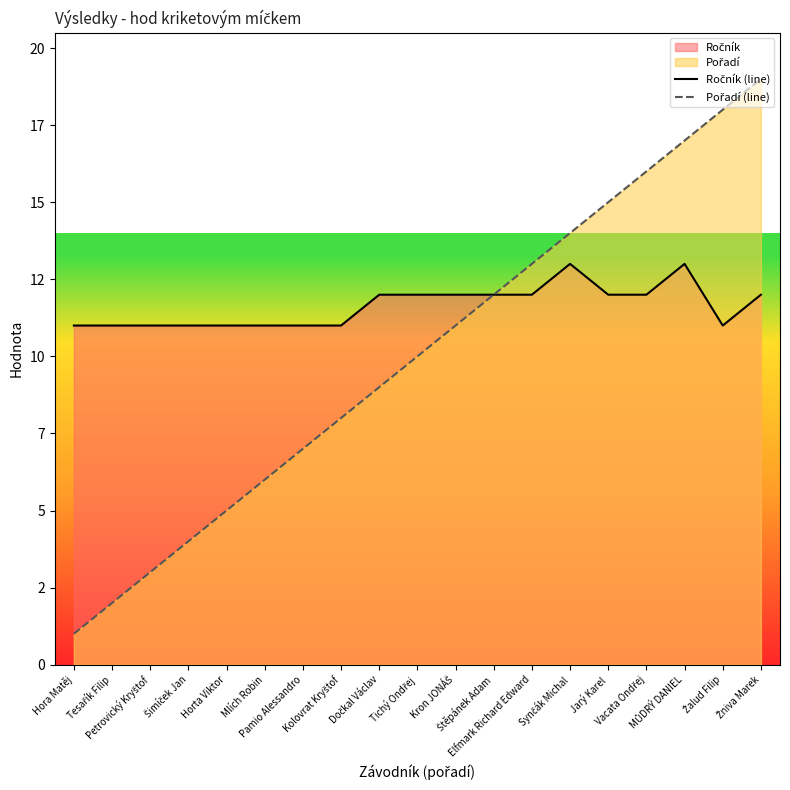

What is the maximum value shown in the chart?

19